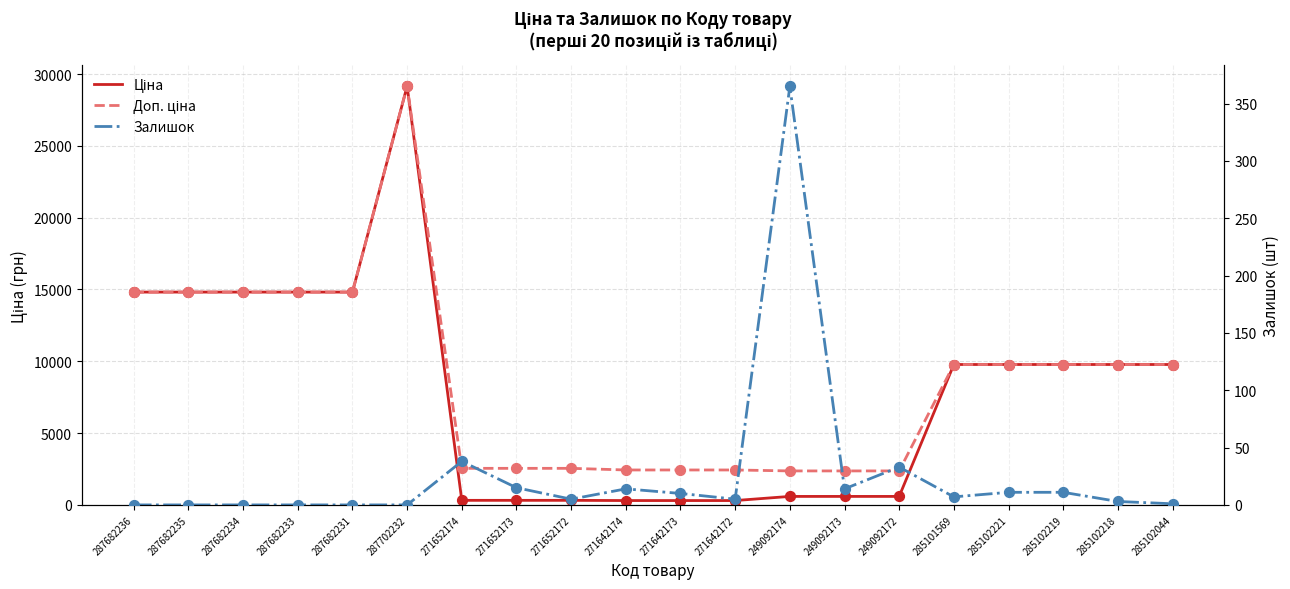

At how many categories does at least one series exceed 9565?

11